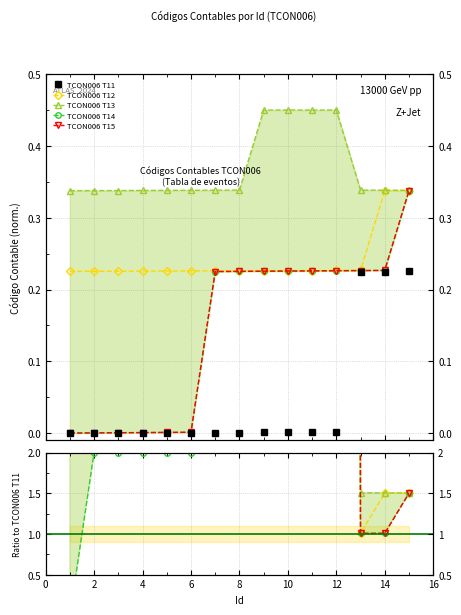

True or false: TCON006 T12 and TCON006 T14 intersect in this chart.

False